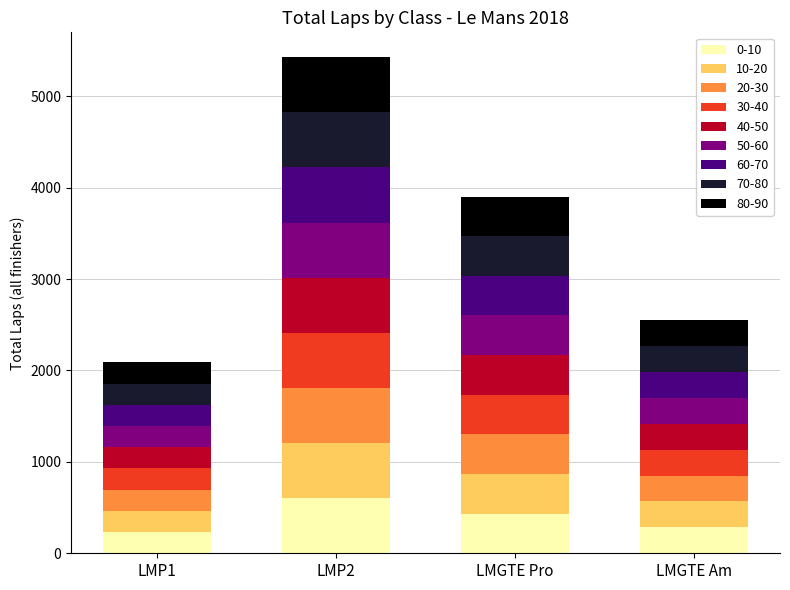

What is the minimum value for 0-10?

232.0